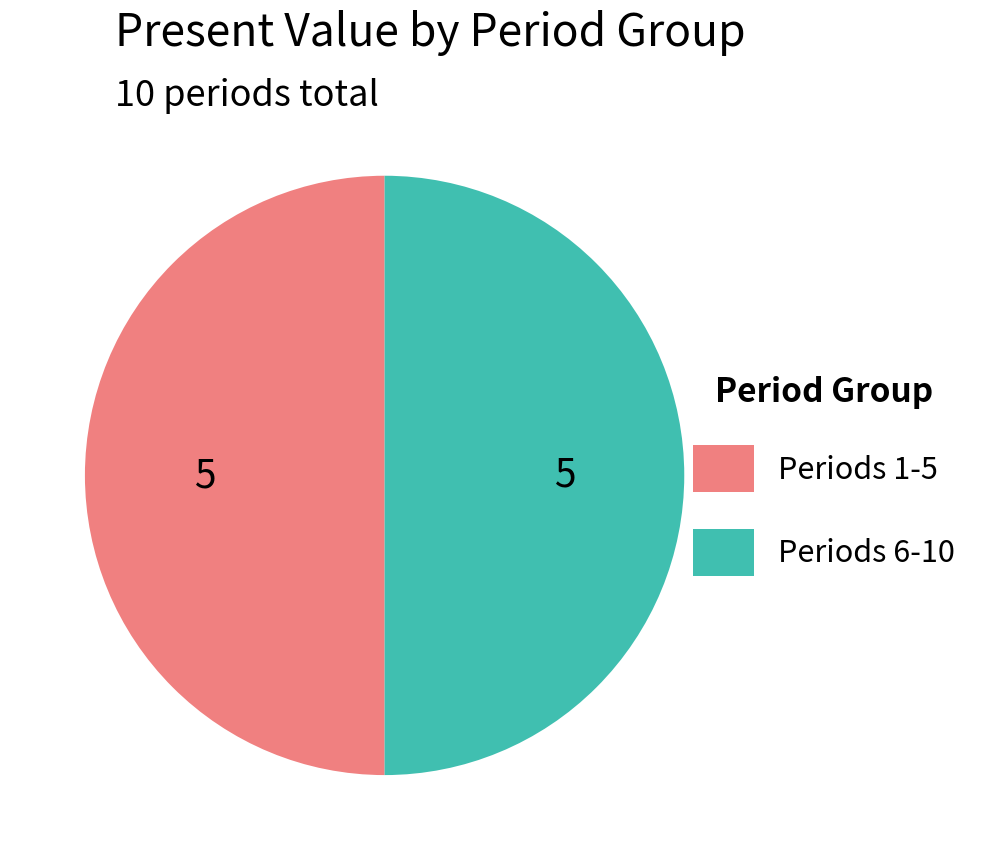

Approximately how many times larger is the value at Periods 6-10 compared to Periods 1-5?

1.0